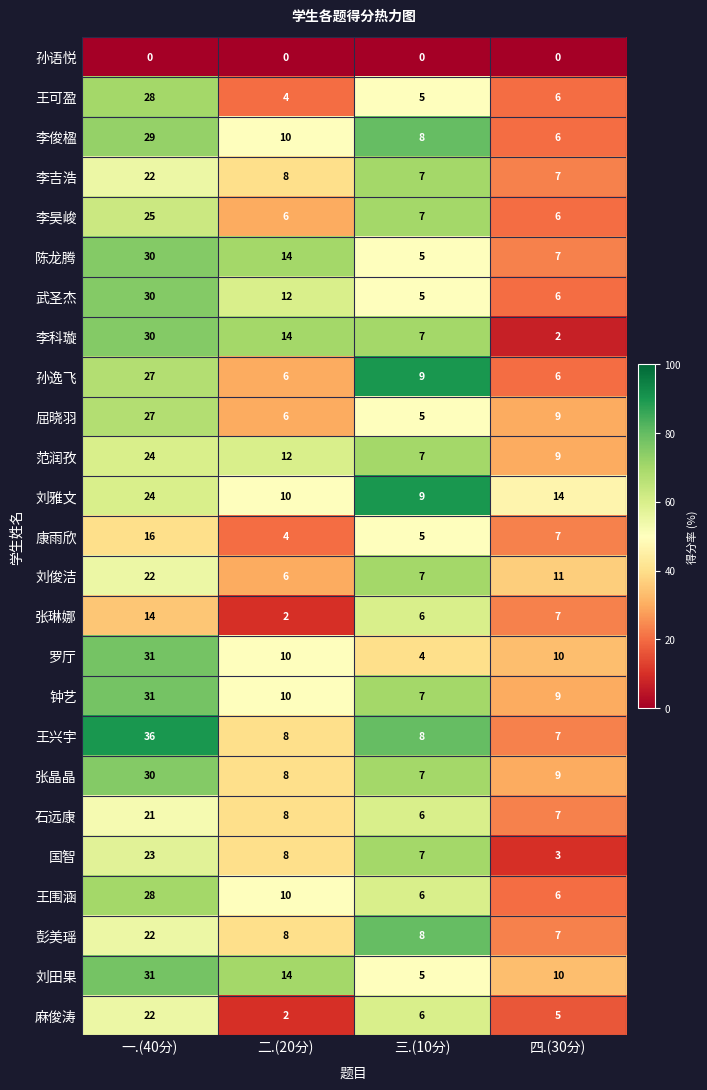

What is the total value across all series at 一.(40分)?

623